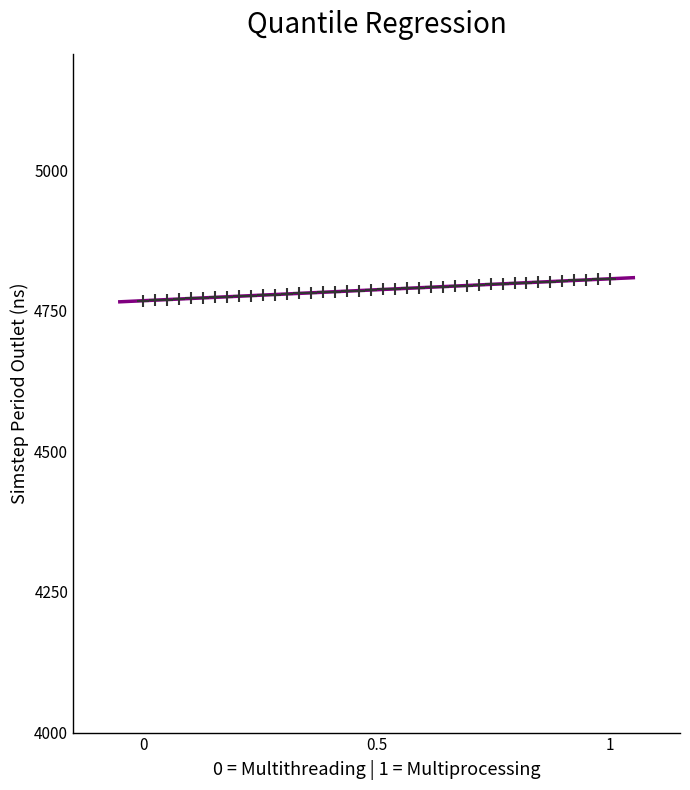

What is the range of Y values (max minus min)?

39